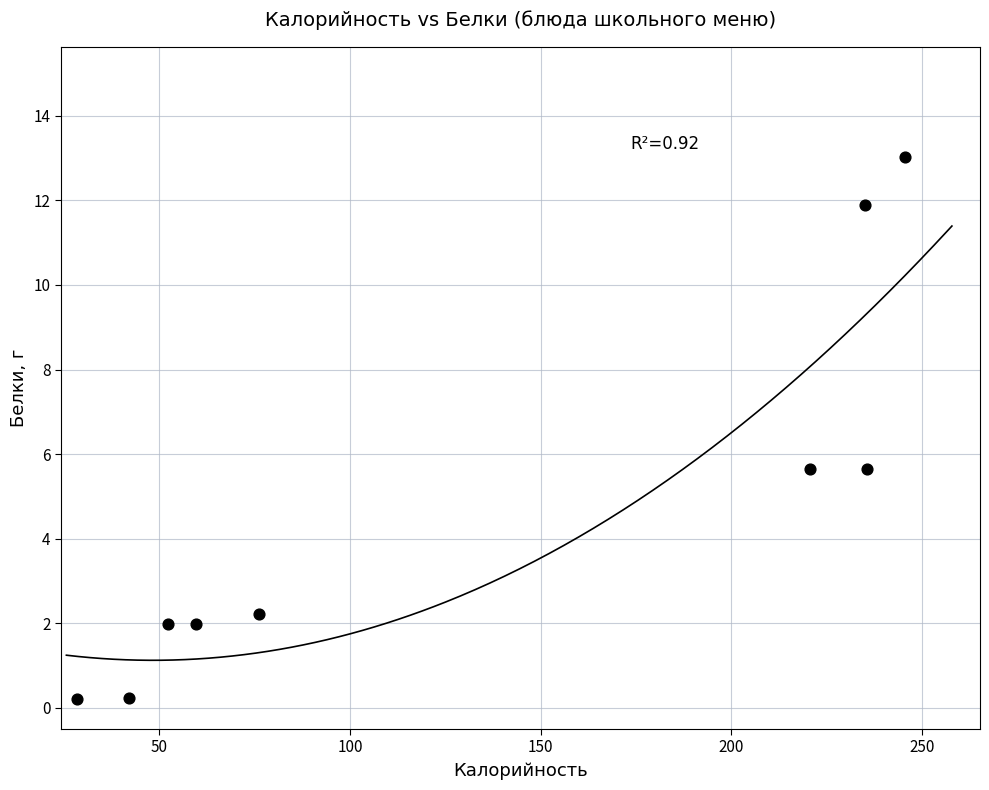

What is the average X value?

132.9